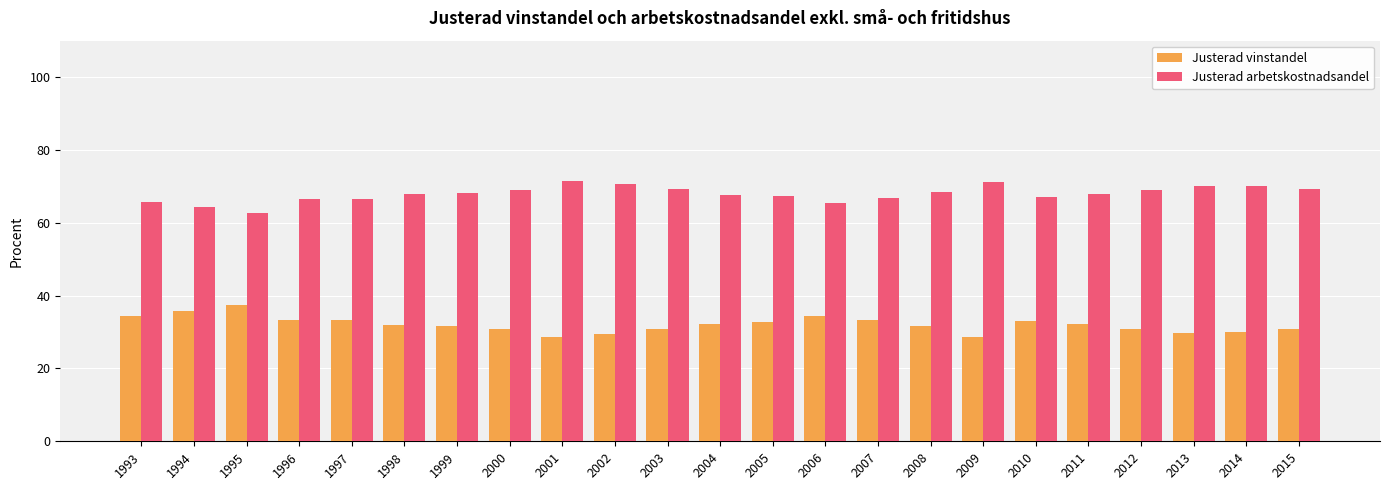

What is the difference between the maximum and minimum values in the Justerad vinstandel series?

8.7